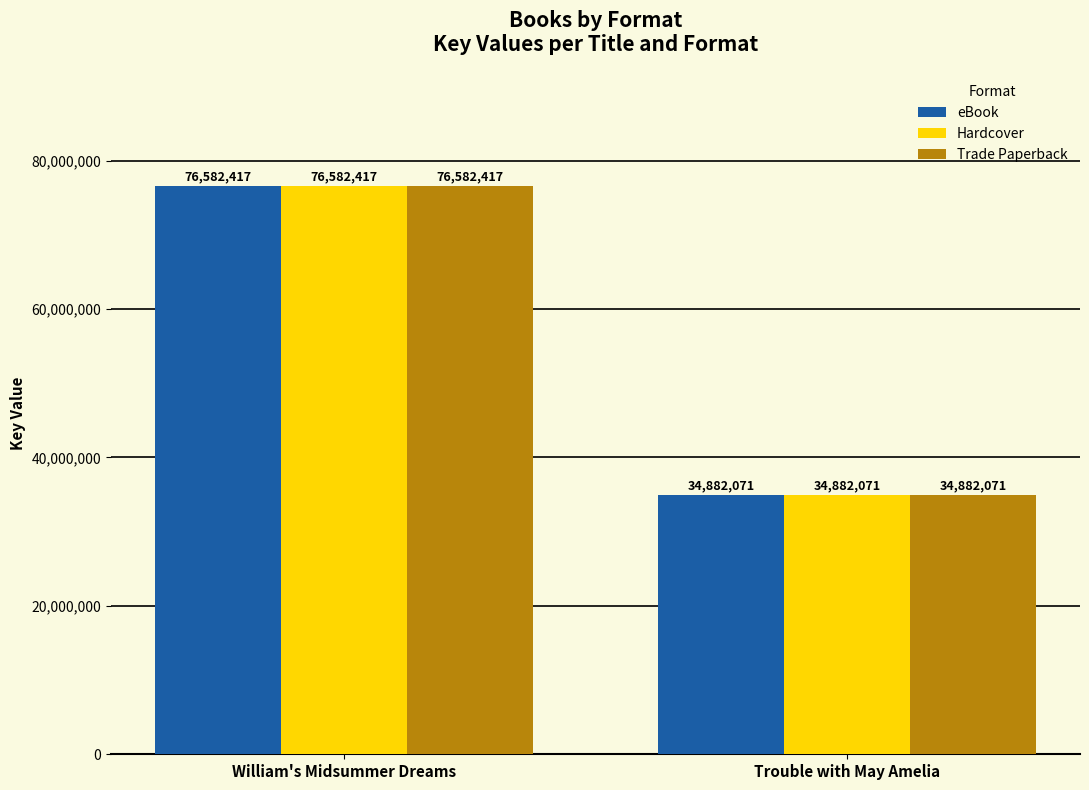

What is the minimum value for Hardcover?

34882071